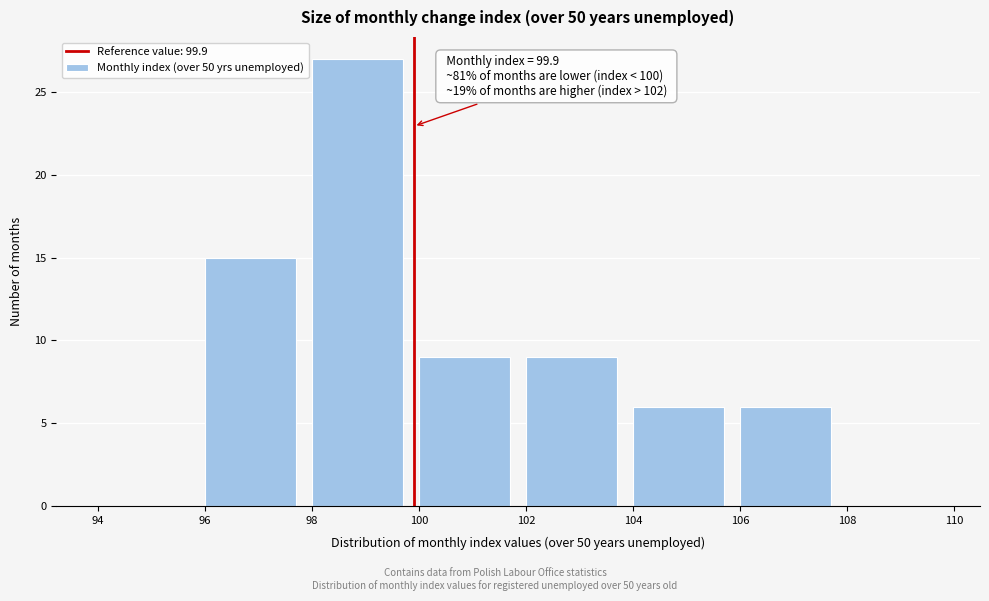

Over which range of the x-axis is the bar tallest?

98 to 100